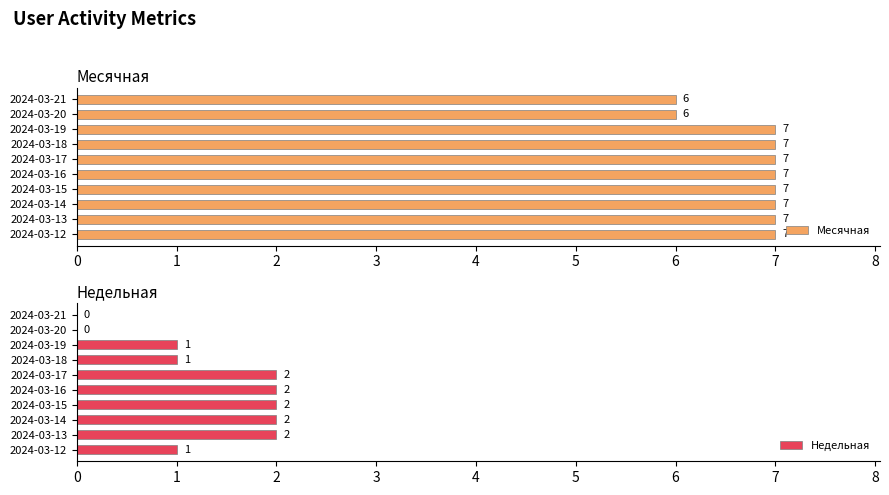

Read the Недельная value at 2024-03-12.

1